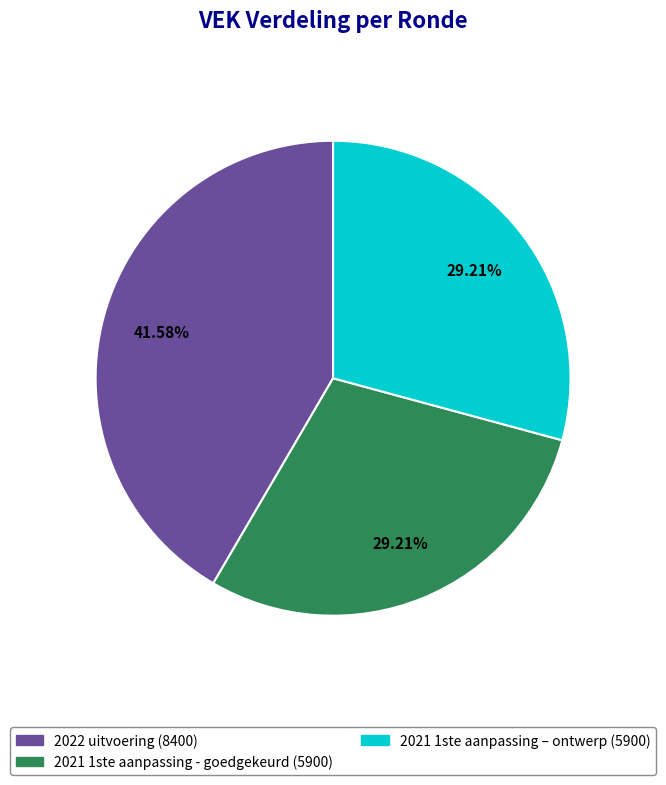

To the nearest percent, what is the average slice percentage?

33%